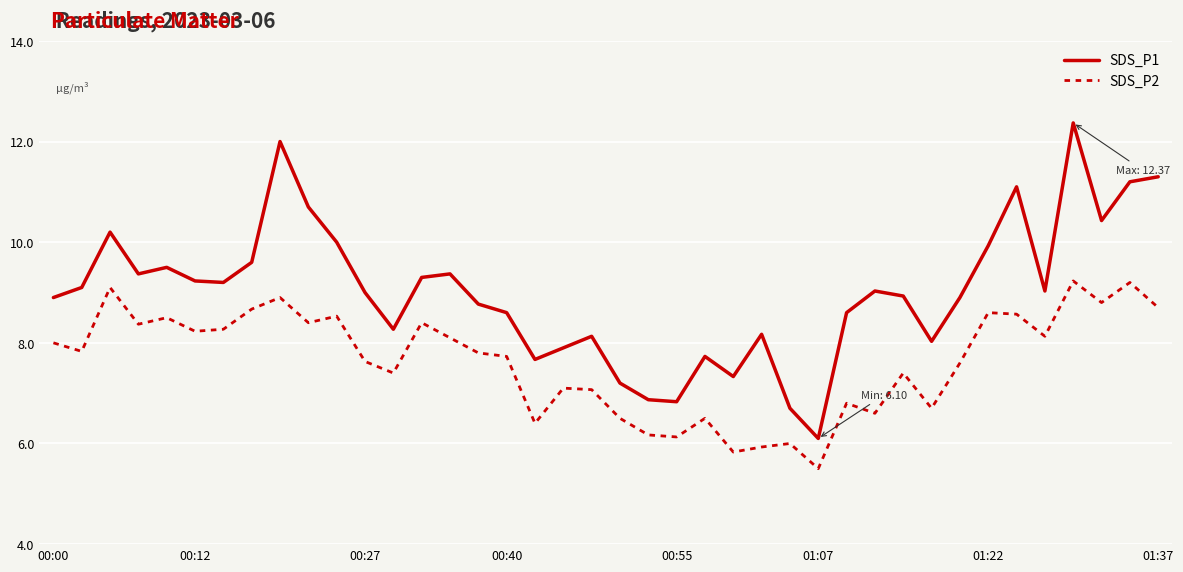

Which series has the widest spread of values?

SDS_P1